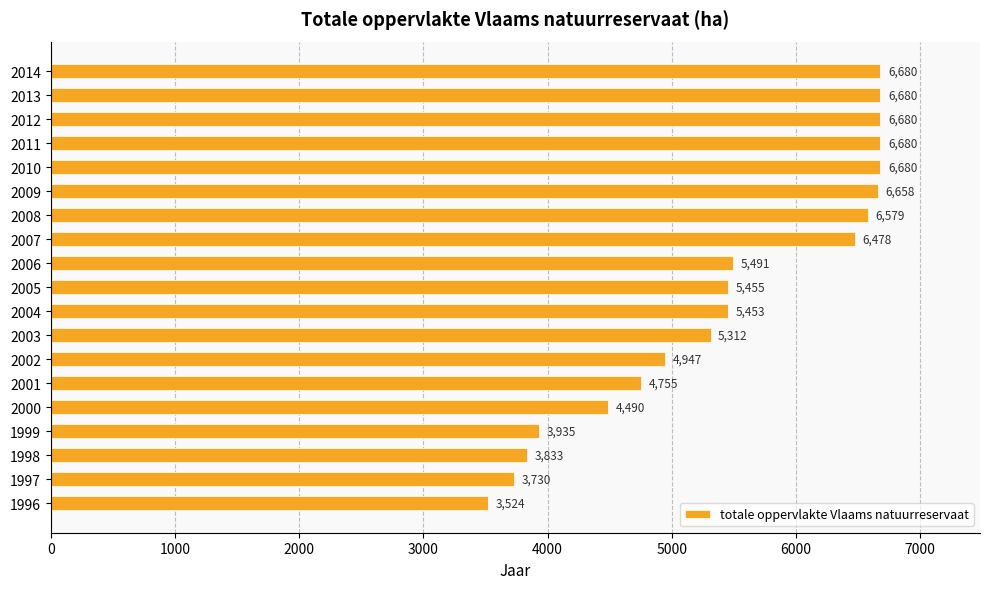

Approximately how many times larger is the value at 2006 compared to 2009?

0.8